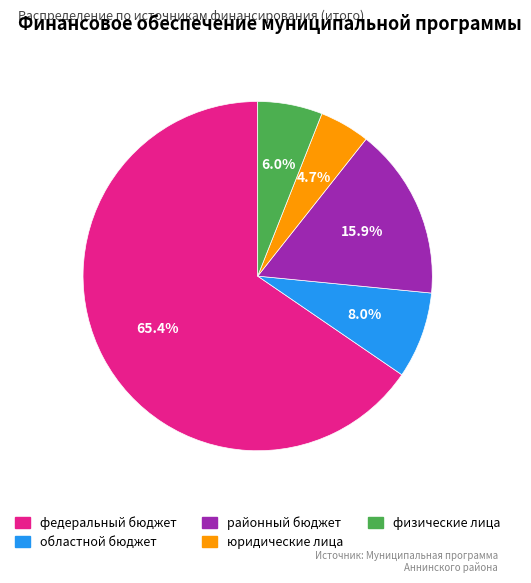

Rank the categories by value from lowest to highest.

юридические лица, физические лица, областной бюджет, районный бюджет, федеральный бюджет